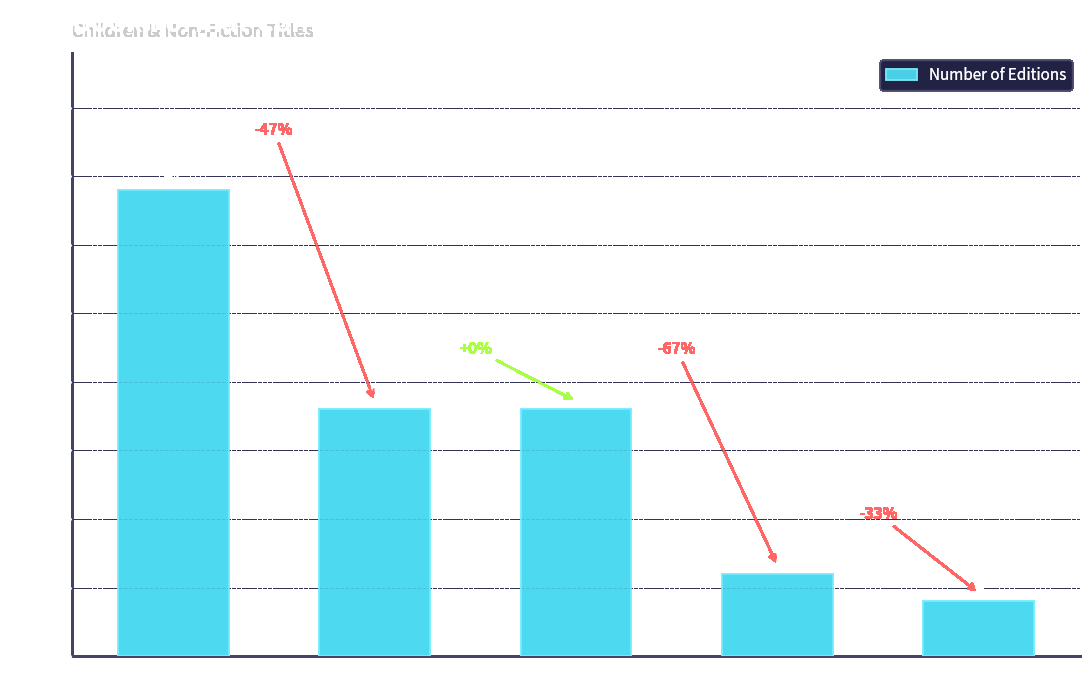

Does the chart contain any negative values?

No